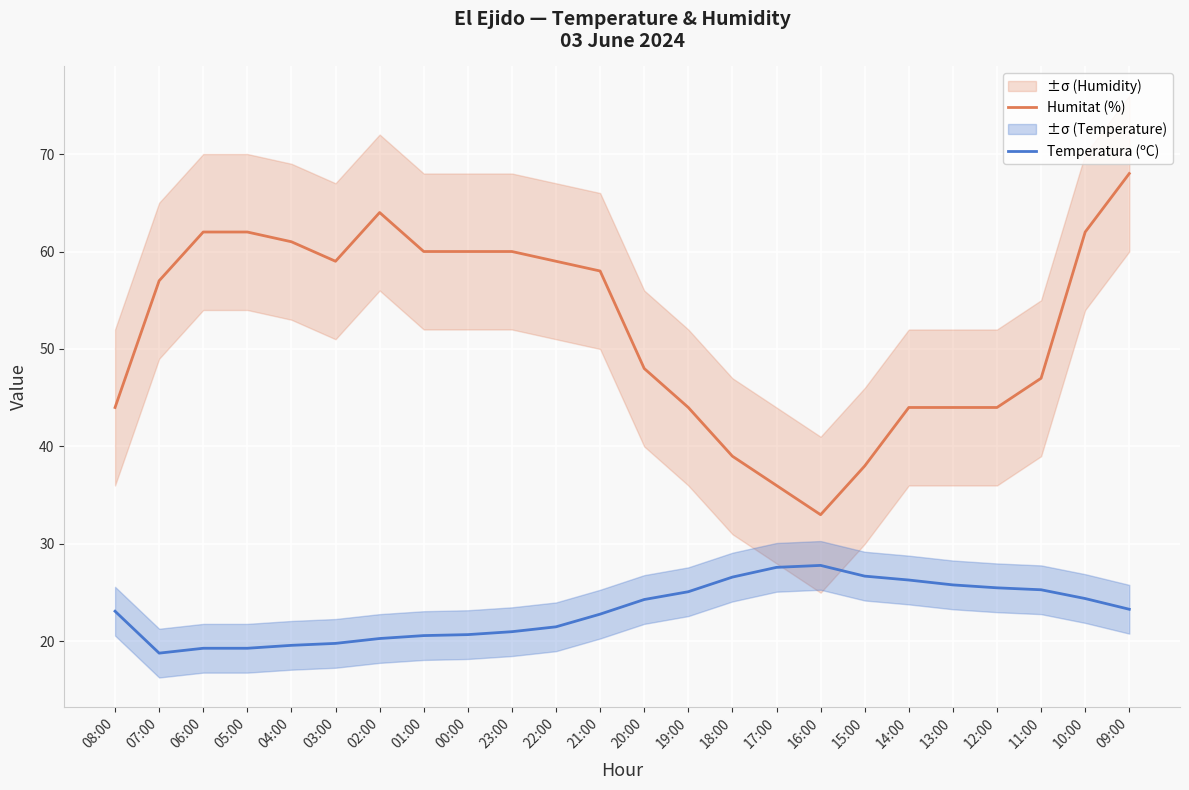

Count the number of categories in the chart.

24